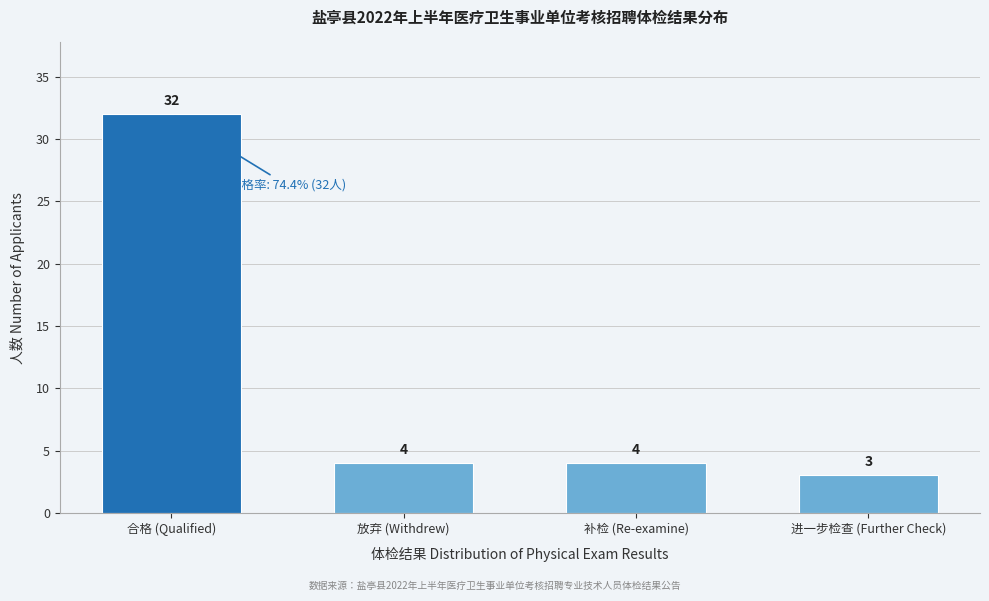

Reading right to left, list all the values displayed in this chart.

进一步检查 (Further Check)=3	补检 (Re-examine)=4	放弃 (Withdrew)=4	合格 (Qualified)=32